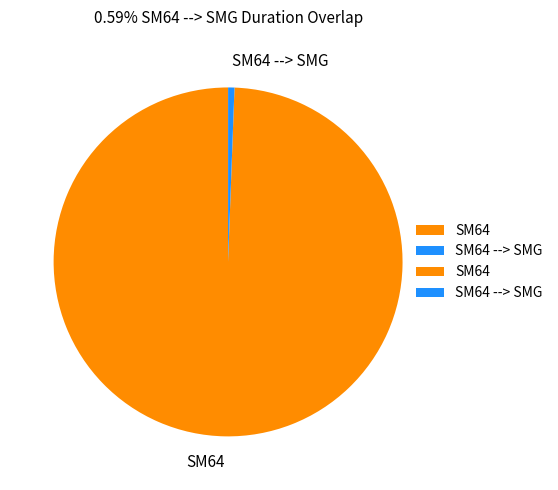

Does SM64 --> SMG represent more than half of the total?

No